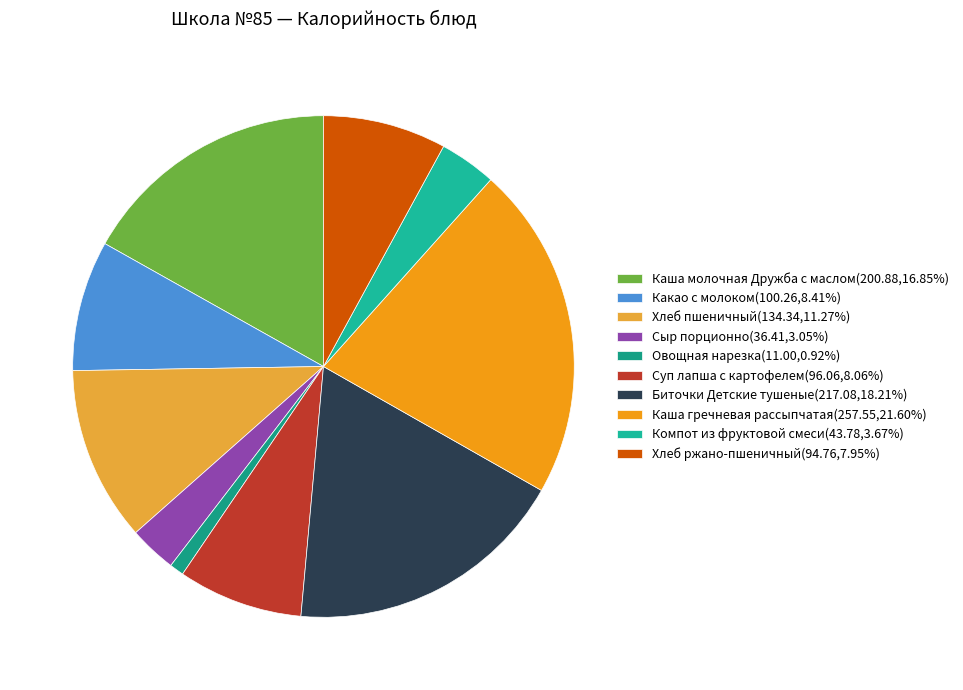

To the nearest percent, what is the difference between the Компот из фруктовой смеси and Биточки Детские тушеные slice percentages?

15%